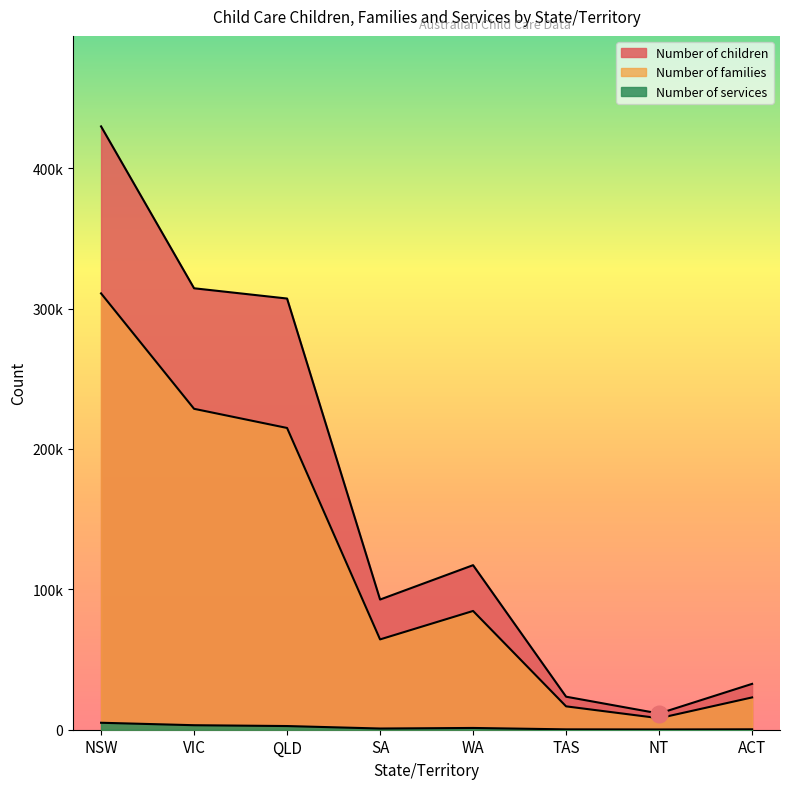

List the series in order of their overall mean, highest first.

Number of children, Number of families, Number of services